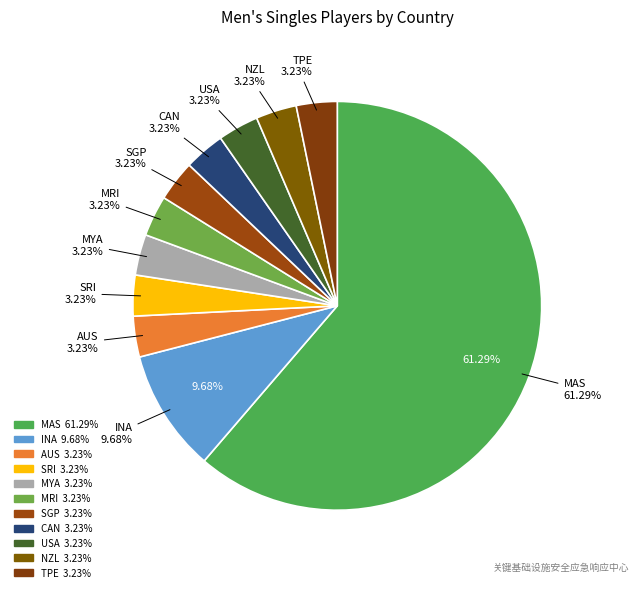

What is the ratio of the value at INA to the value at SGP?

3.0